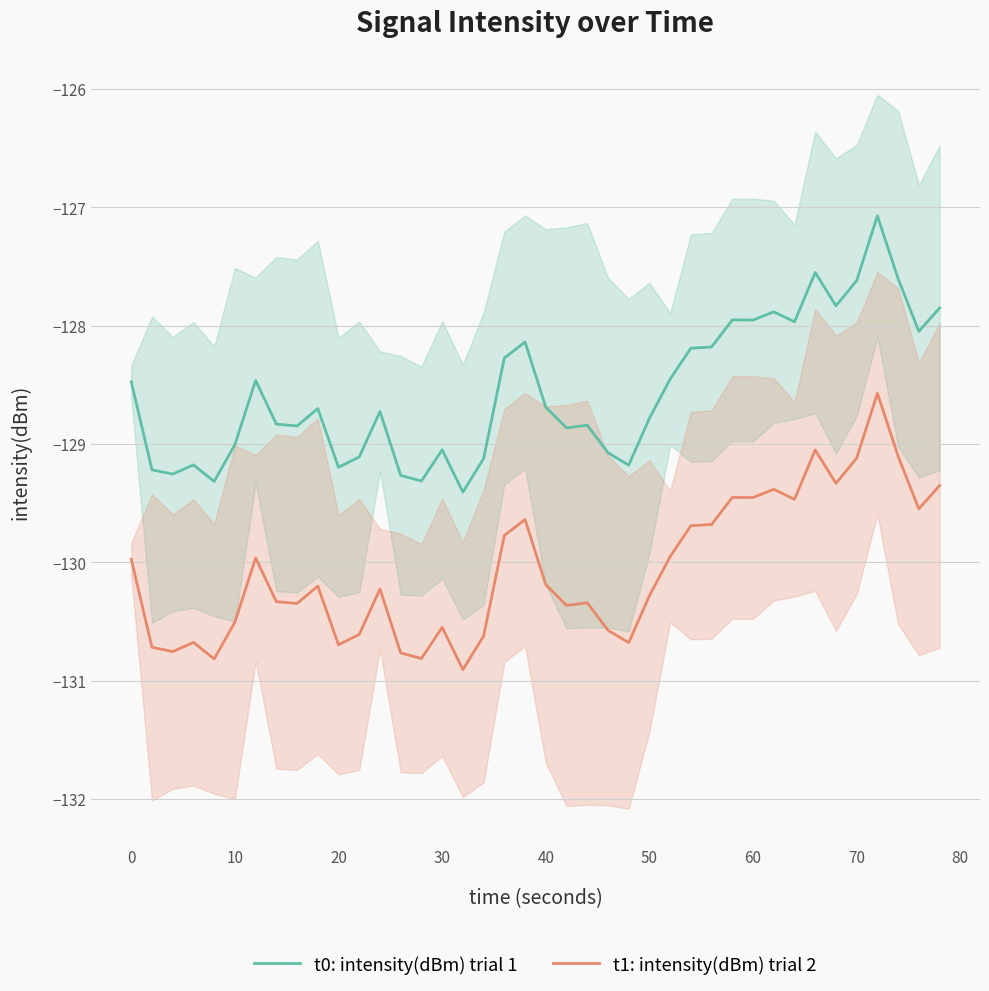

What is the sum of all t0: intensity(dBm) trial 1 values?

-5142.5